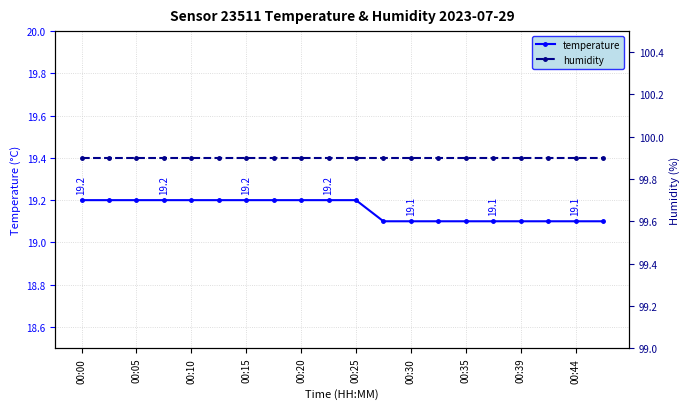

What is the value of the temperature point at the 13th from the left?

19.1